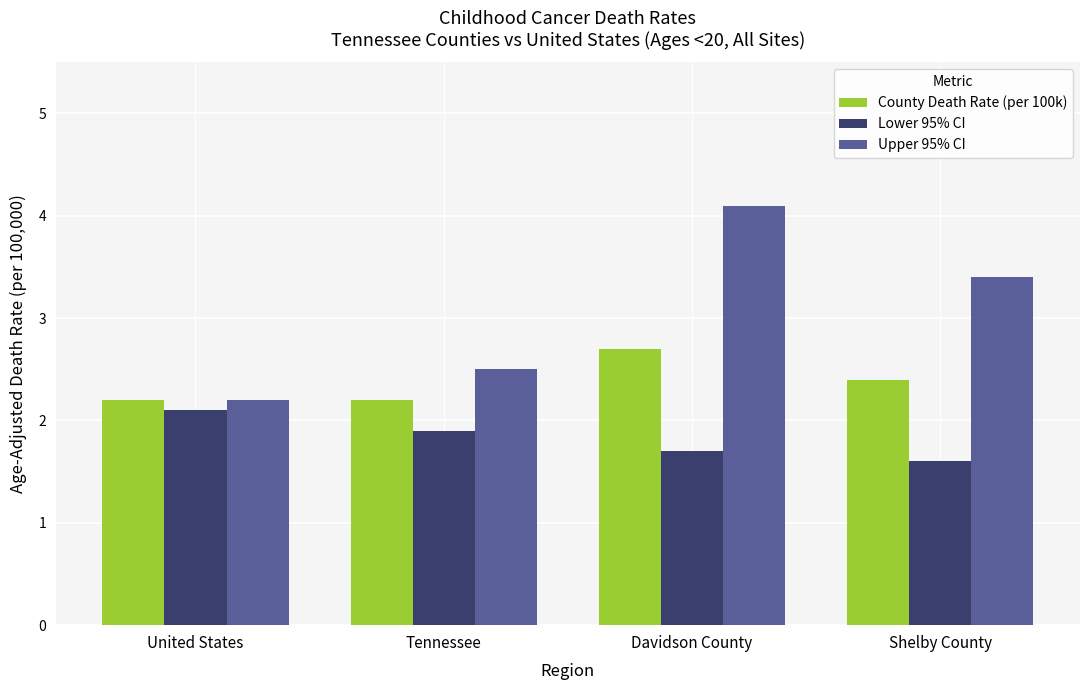

What is the sum of all Lower 95% CI values?

7.3